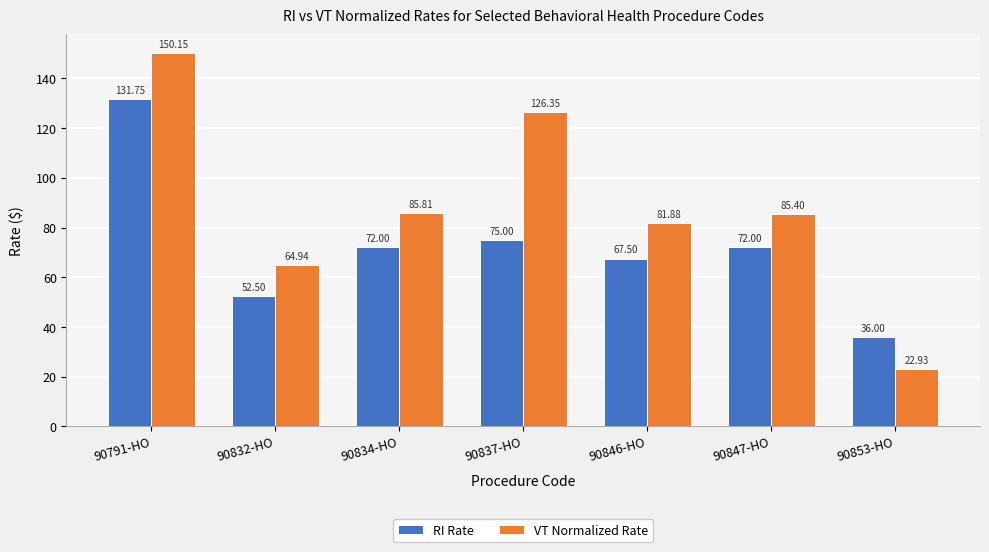

What is the value of the RI Rate bar at the 7th from the left?

36.0